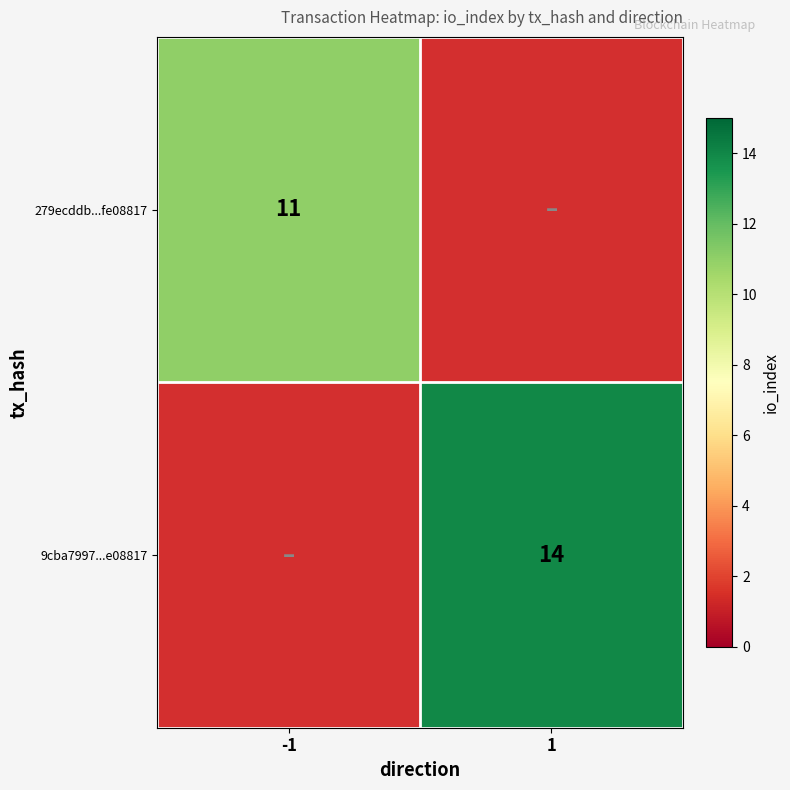

True or false: 9cba7997...e08817 has a value of 6 at 1.

False